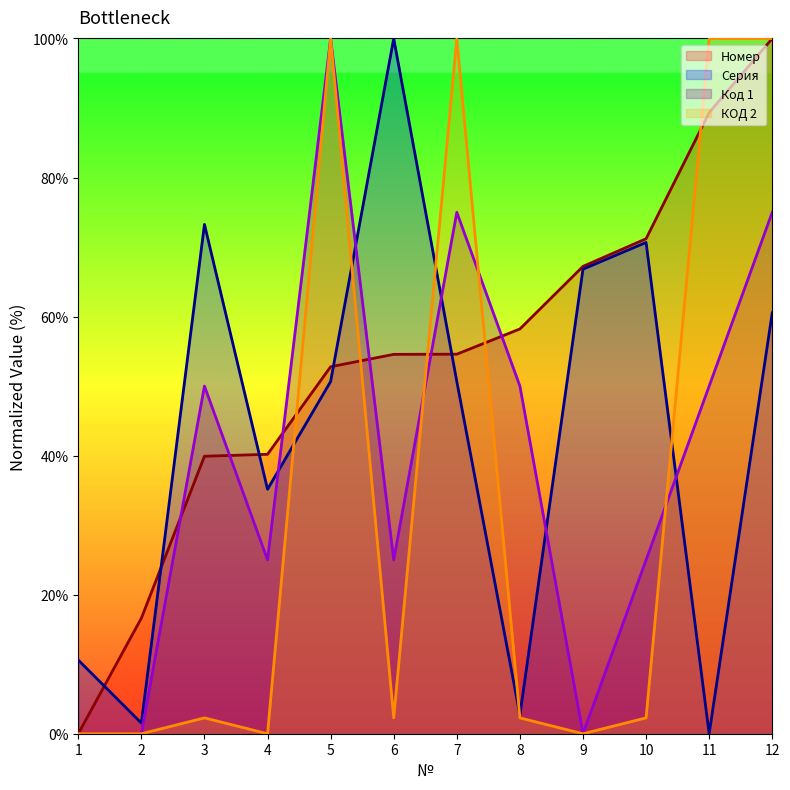

What is the value of the Код 1 point at the 4th from the left?

25.0